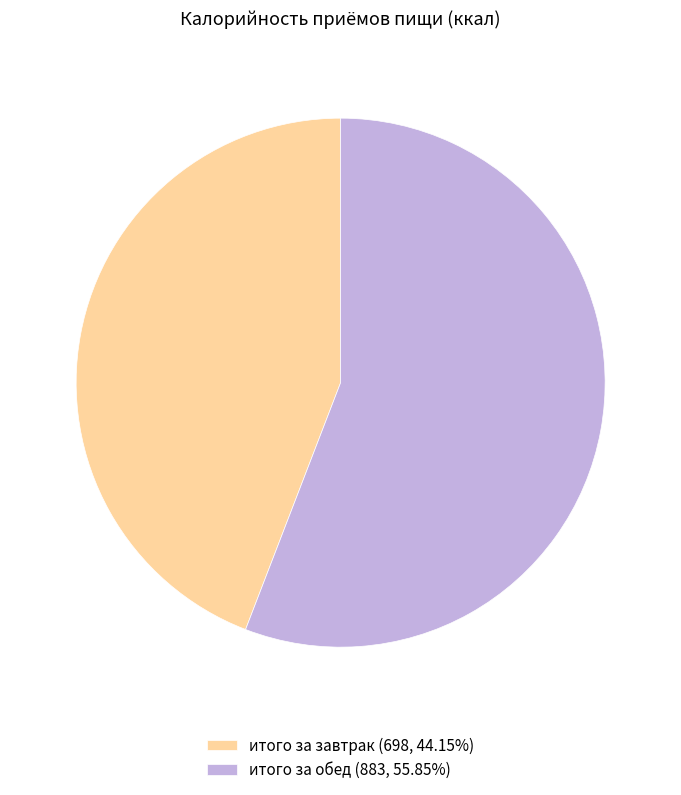

What is the ratio of the value at итого за обед (883, 55.85%) to the value at итого за завтрак (698, 44.15%)?

1.3